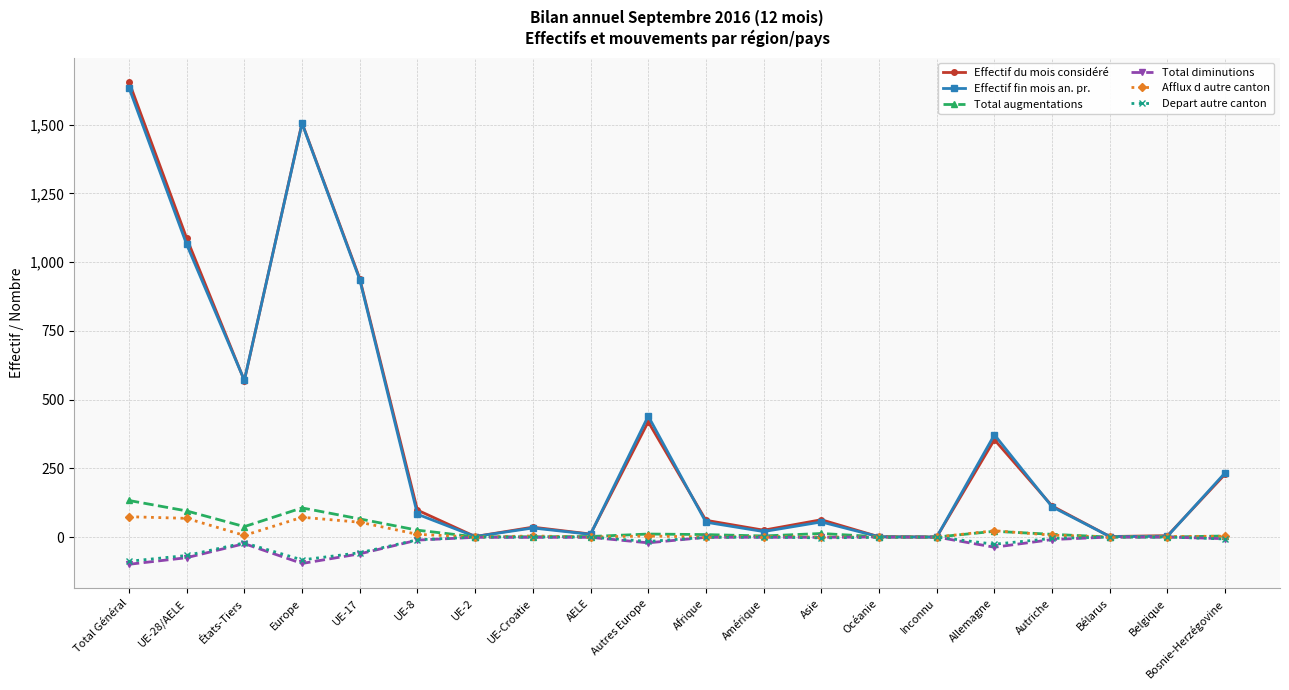

Which series has the widest spread of values?

Effectif du mois considéré